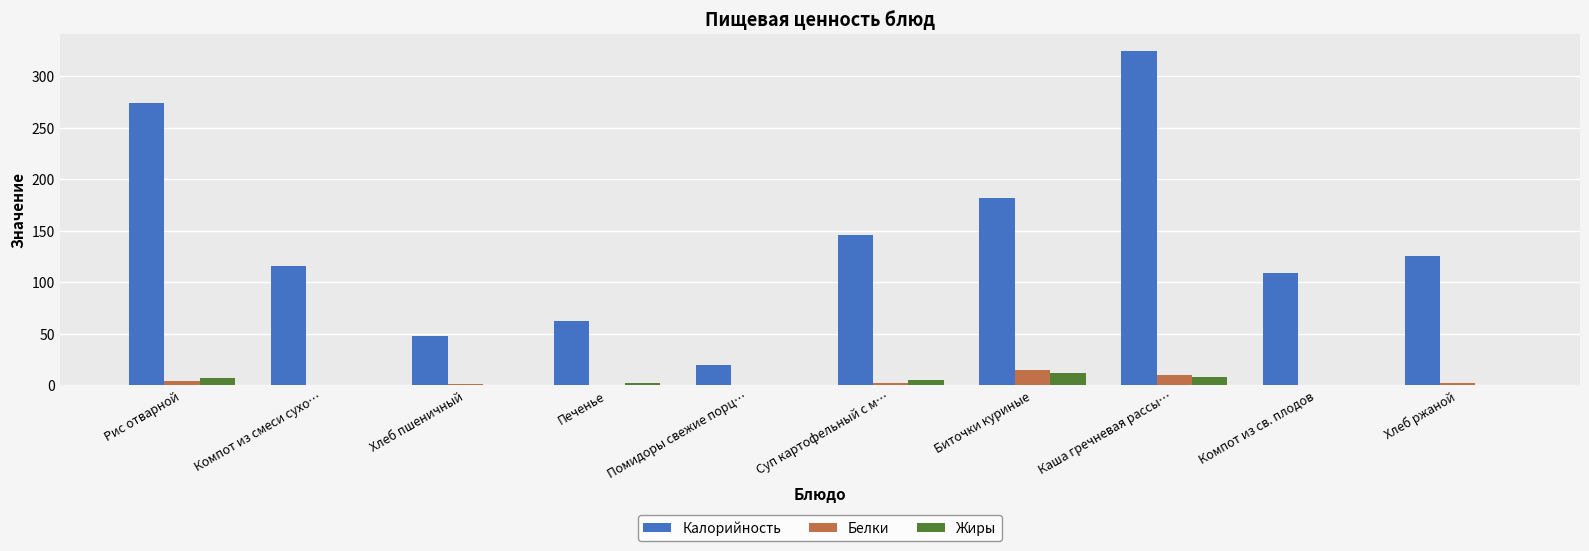

The value of Калорийность at Компот из смеси сухо… is 58.4. True or false?

False